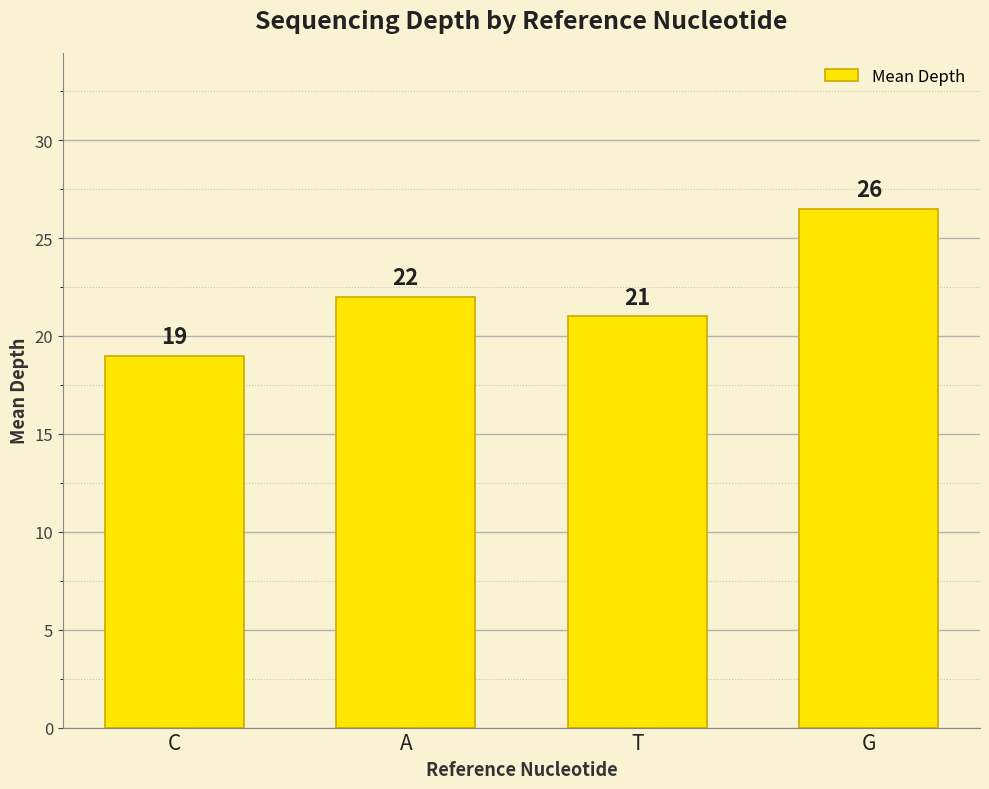

Where is the data nearest to the value 22?

A